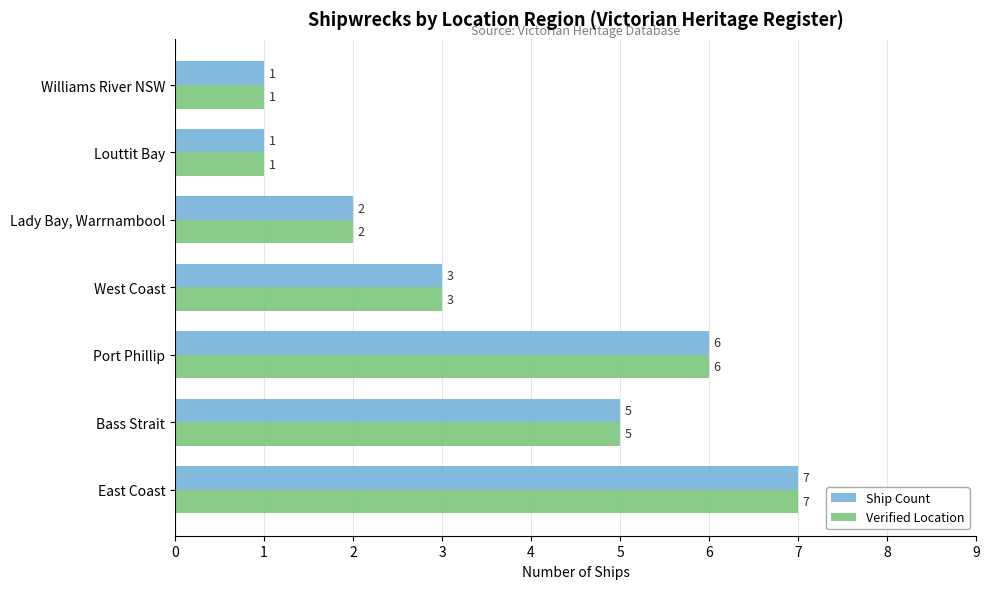

What is the highest value of the Verified Location series?

7